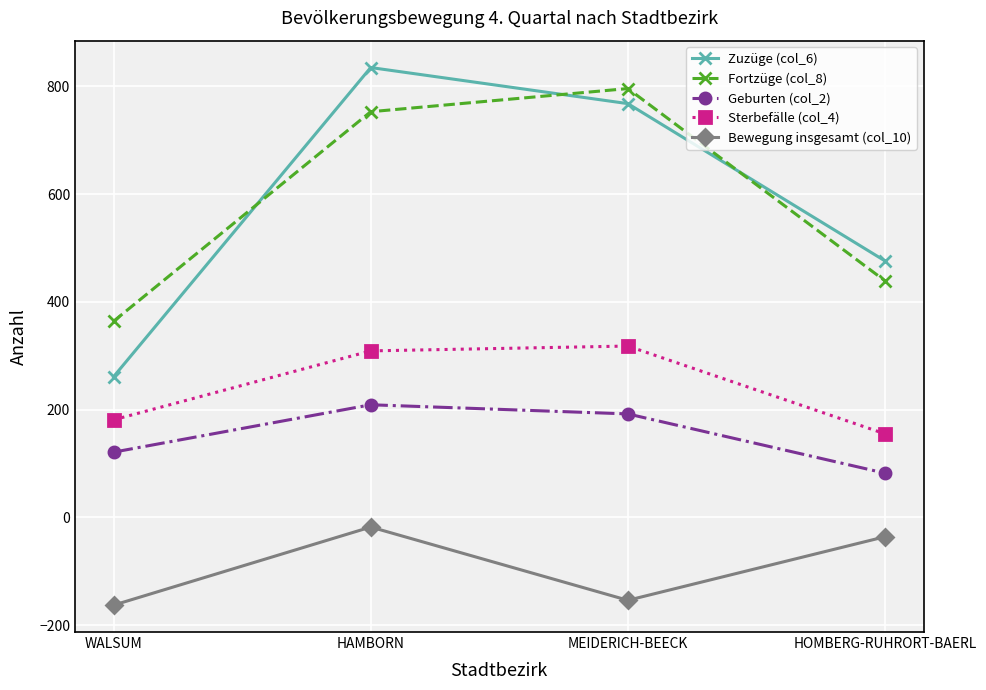

Rank the categories by Fortzüge (col_8) value from lowest to highest.

WALSUM, HOMBERG-RUHRORT-BAERL, HAMBORN, MEIDERICH-BEECK